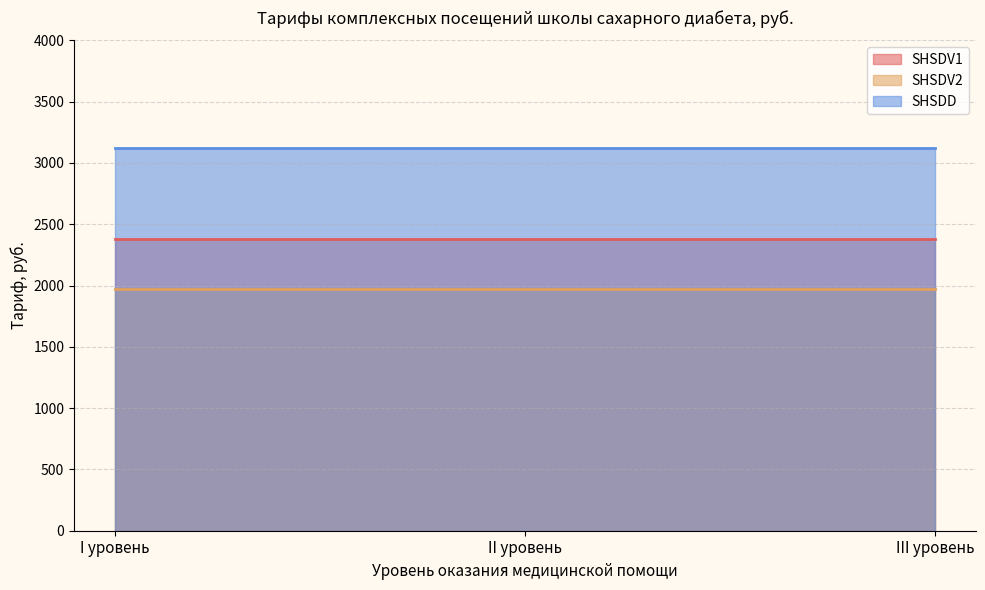

What is the difference between the highest and lowest values at III уровень?

1152.0